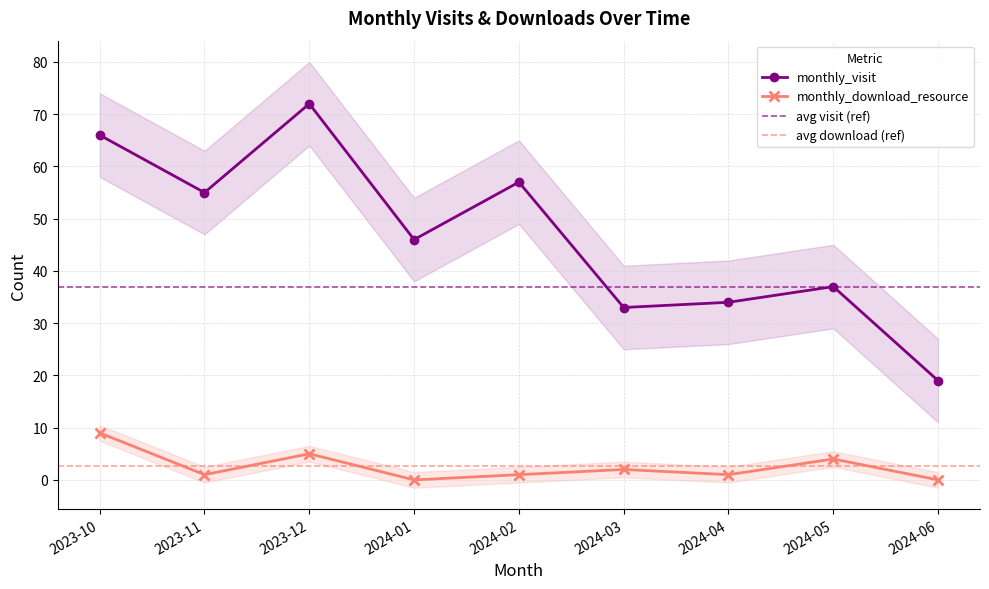

What is the difference between the highest and lowest values at 2024-05?

33